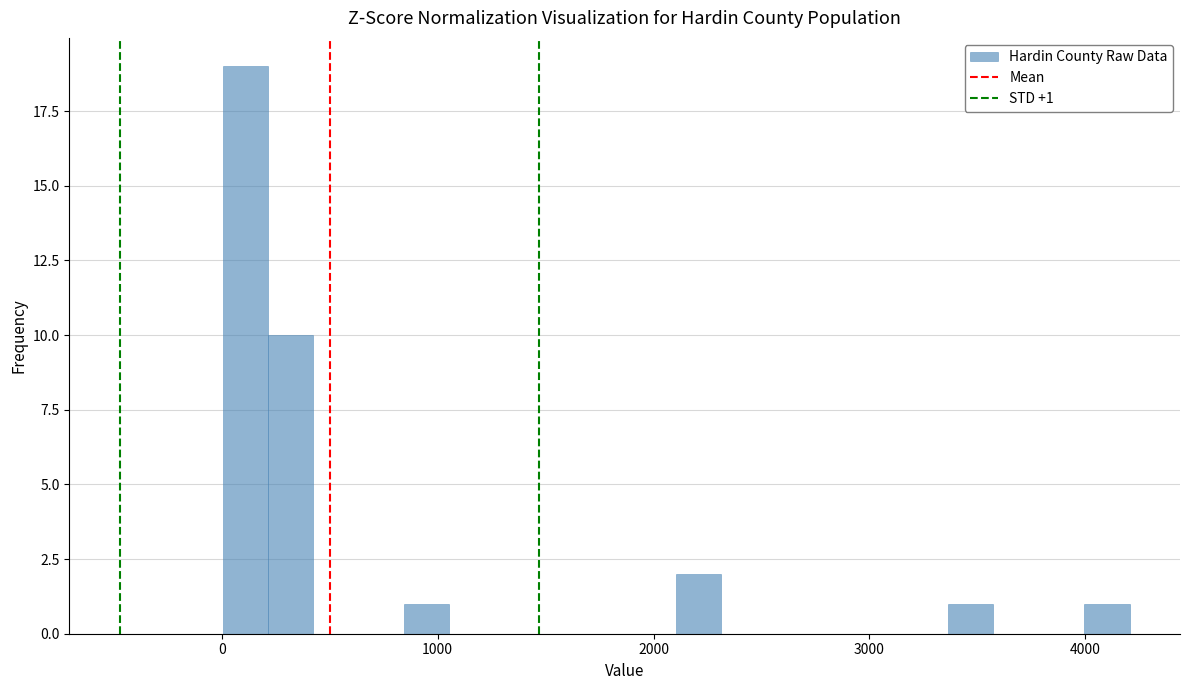

Read against the x-axis, roughly where is the centre of the tallest bar?

100